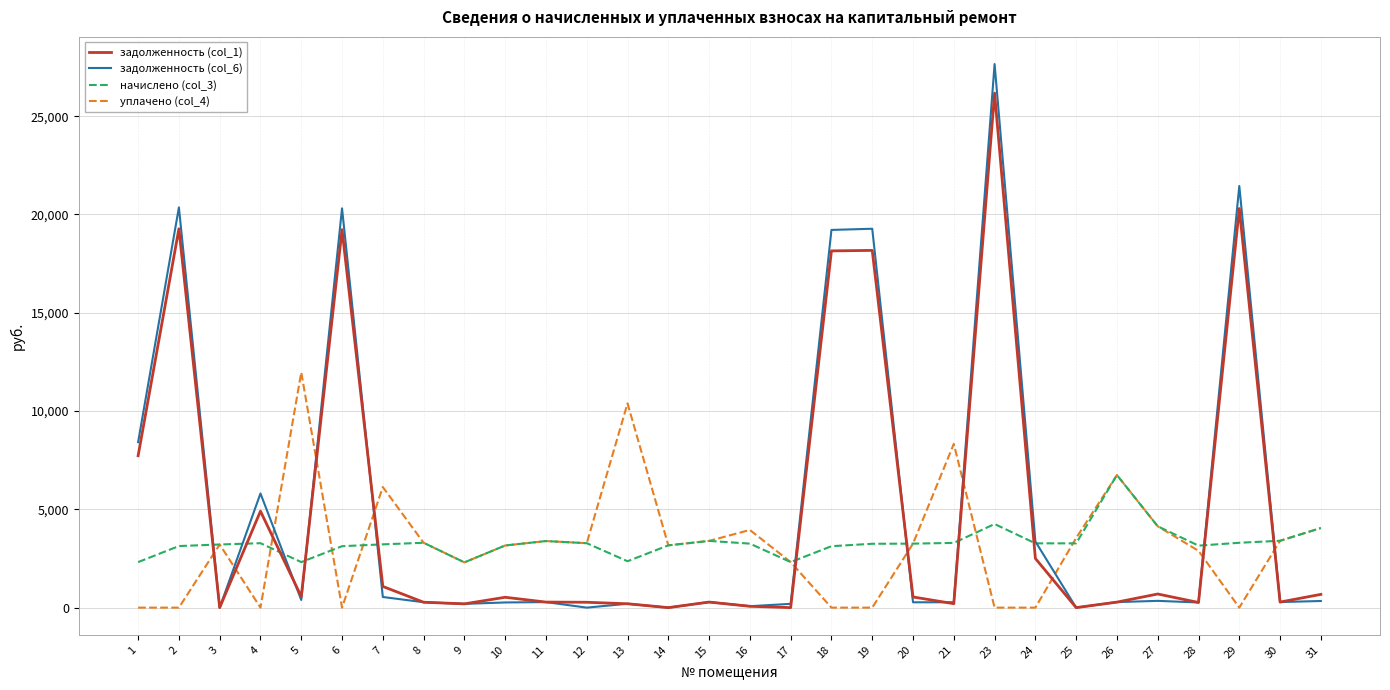

What is the difference between the highest and lowest values at 3?

3212.3